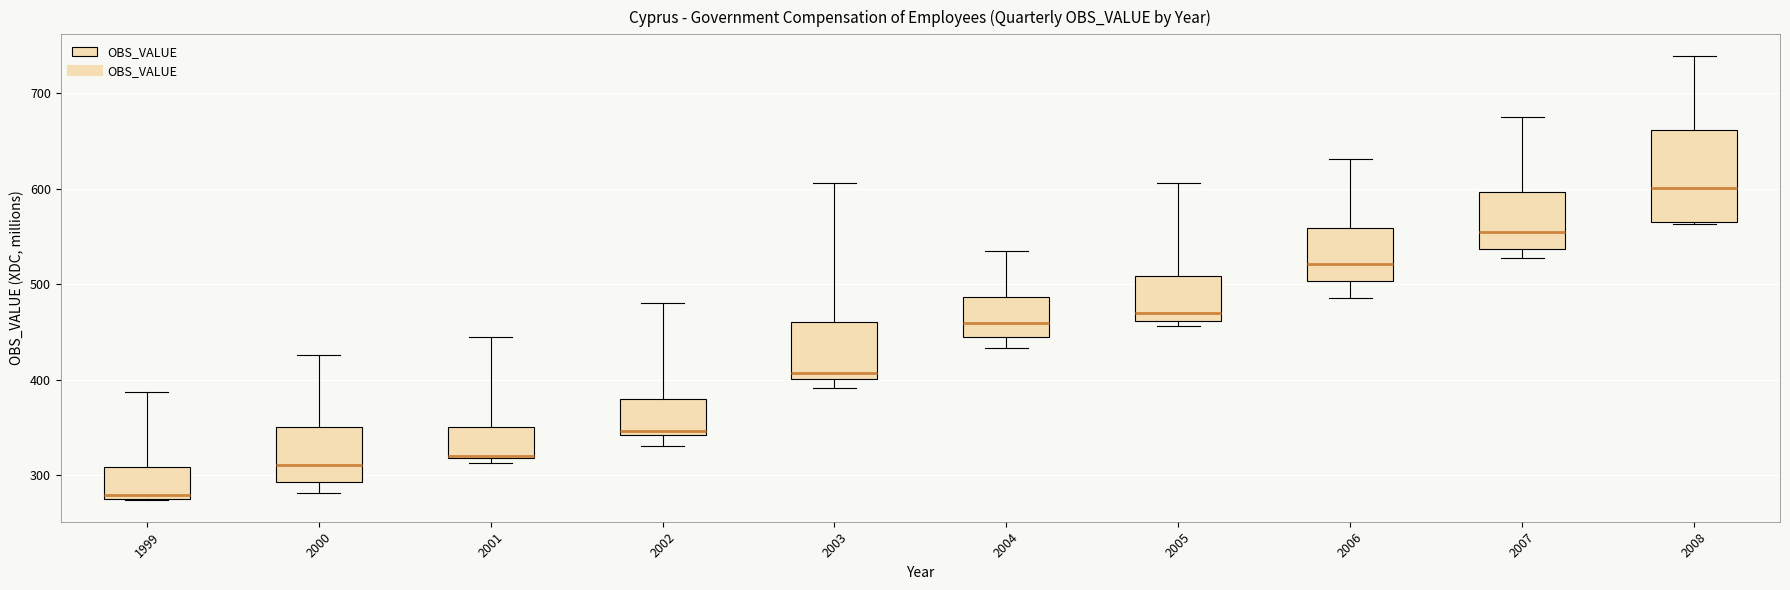

Comparing the boxes themselves (not the whiskers), which one is the tallest?

2008